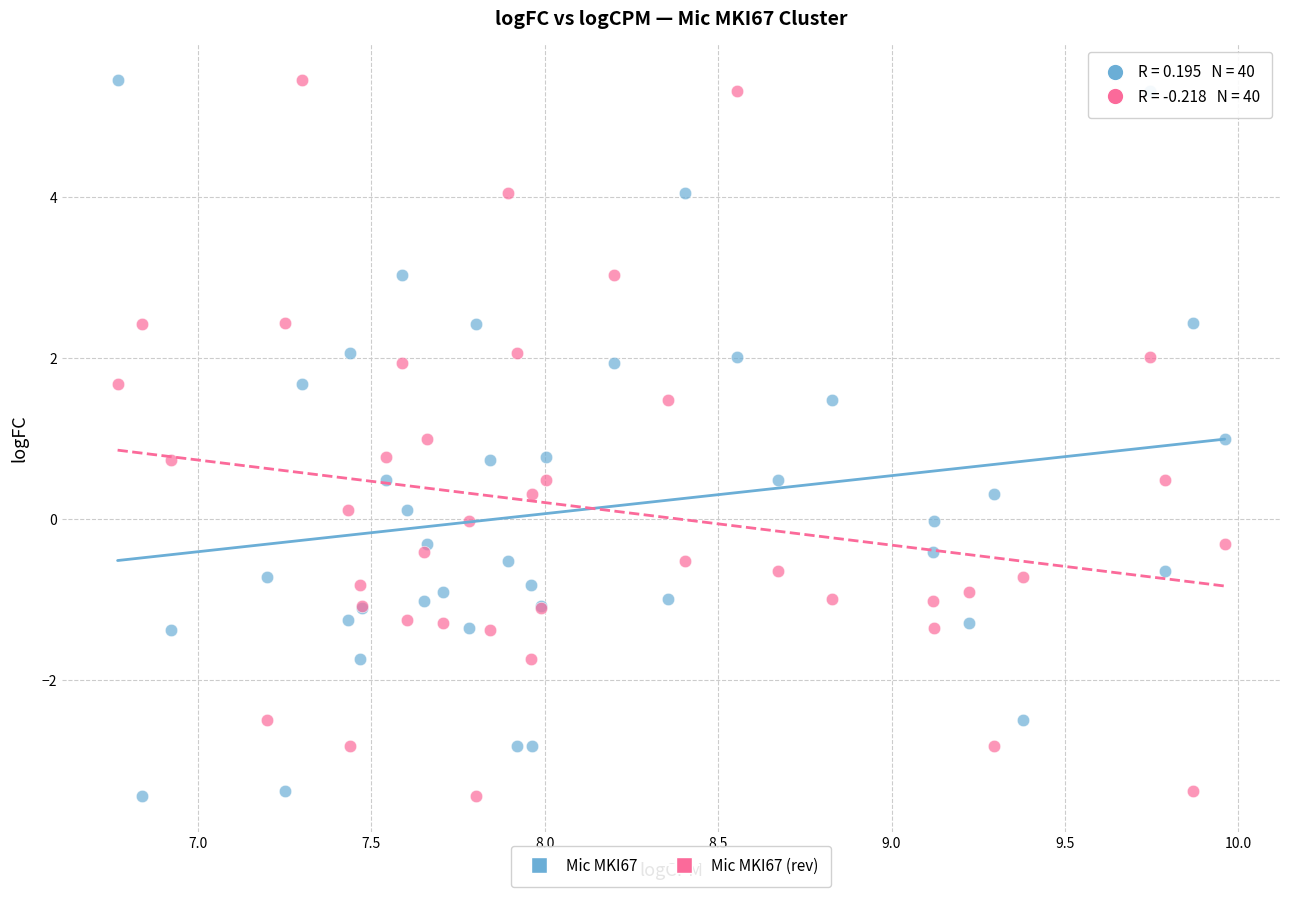

What is the X range (max minus min) for the scatter plot?

3.2